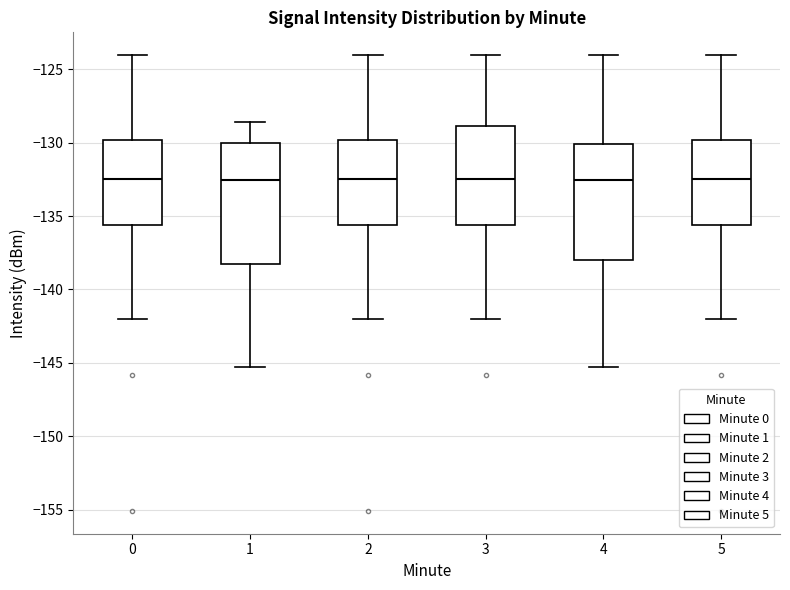

Reading left to right, read every box against the y-axis: the position of its median line, the range the box covers, and the ends of its whiskers. The values are not printed on the chart, so give them approximately, as read against the axis.

0: median -132.5, box -135.5 to -130.0, whiskers -142.0 to -124.0
1: median -132.5, box -138.5 to -130.0, whiskers -145.5 to -128.5
2: median -132.5, box -135.5 to -130.0, whiskers -142.0 to -124.0
3: median -132.5, box -135.5 to -129.0, whiskers -142.0 to -124.0
4: median -132.5, box -138.0 to -130.0, whiskers -145.5 to -124.0
5: median -132.5, box -135.5 to -130.0, whiskers -142.0 to -124.0